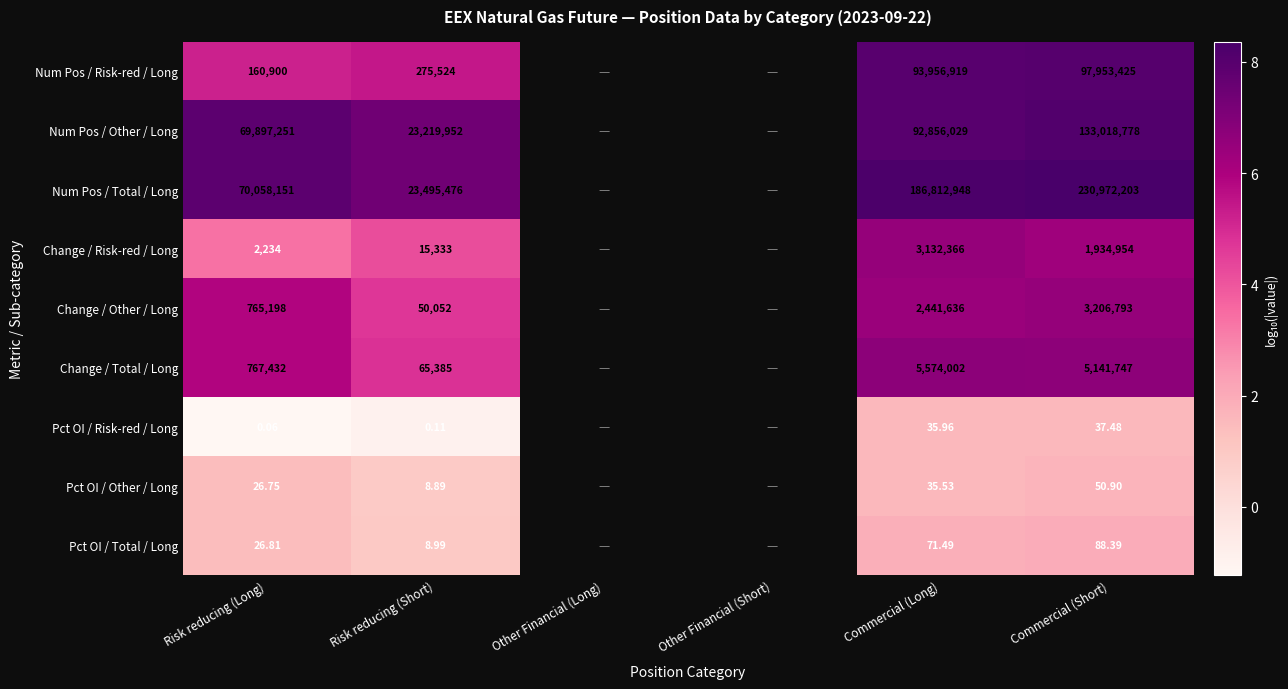

Is the value of Num Pos / Total / Long at Commercial (Short) greater than the value of Pct OI / Total / Long at Commercial (Long)?

Yes